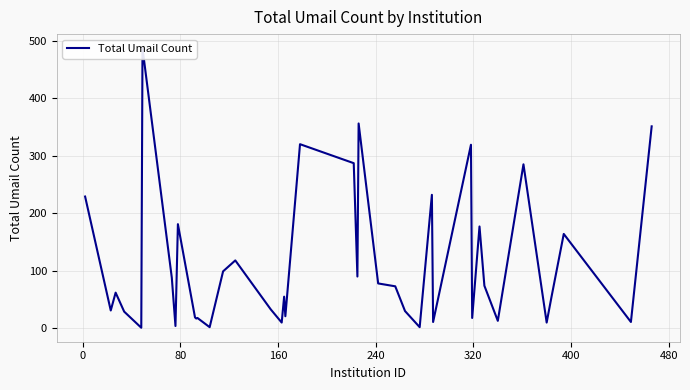

True or false: there are more than 0 points higher than both neighbors.

True